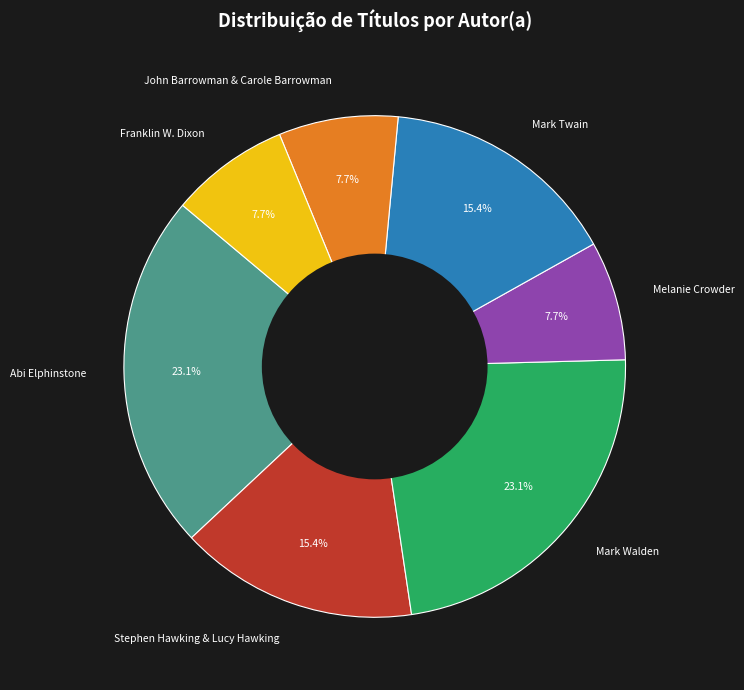

How much of the chart is everything except Franklin W. Dixon?

92.3%